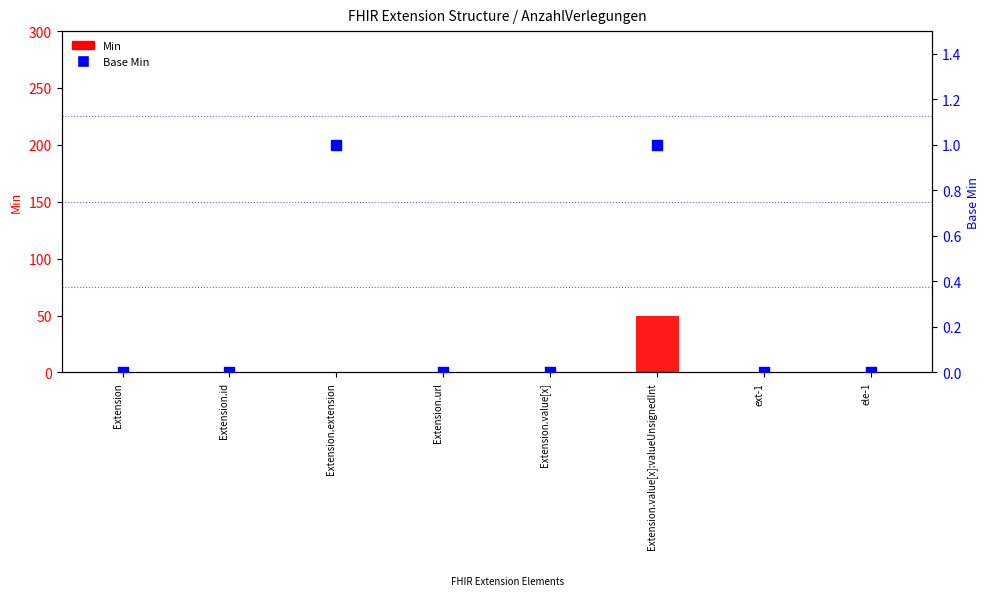

Which series reaches the maximum Y coordinate?

Min